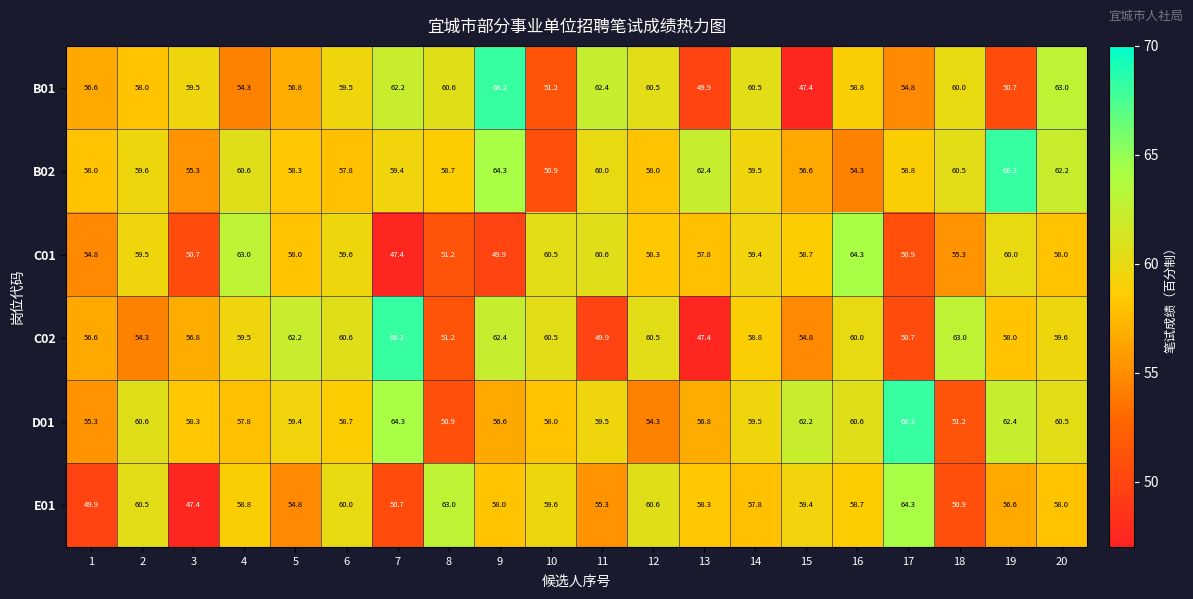

What is the sum of all B02 values?

1183.4